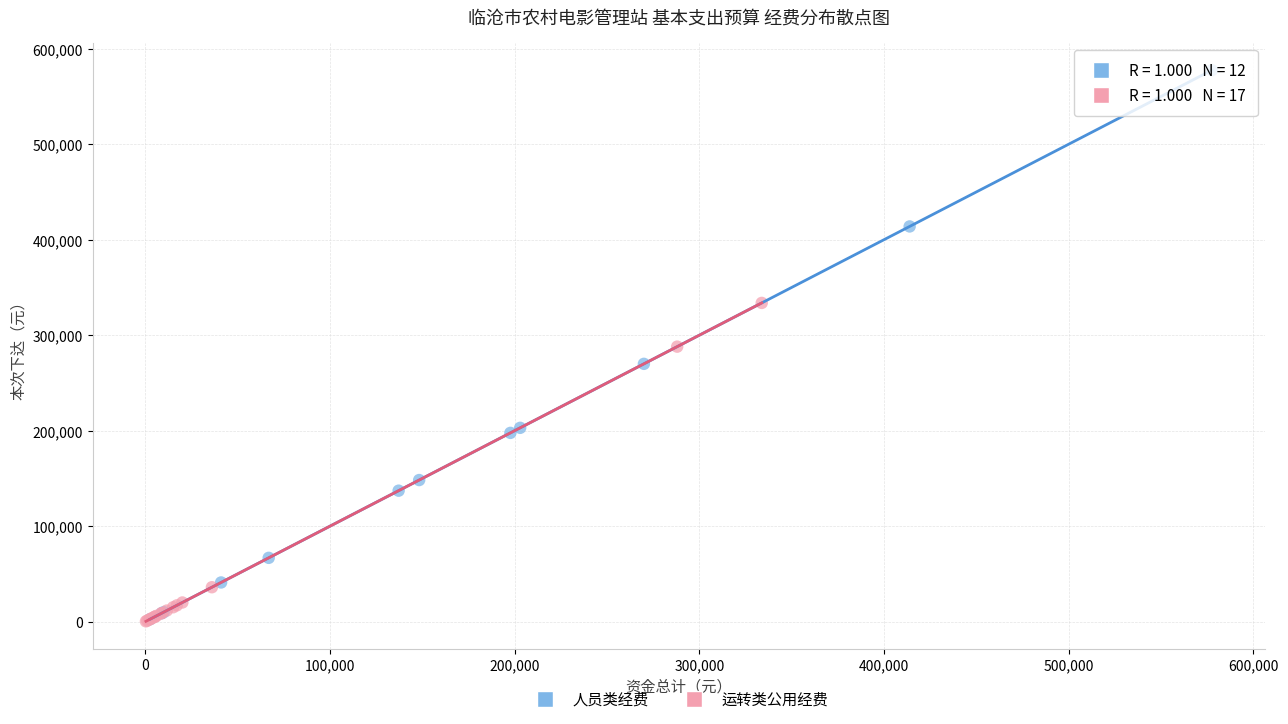

Which series has the largest Y range (max minus min)?

人员类经费